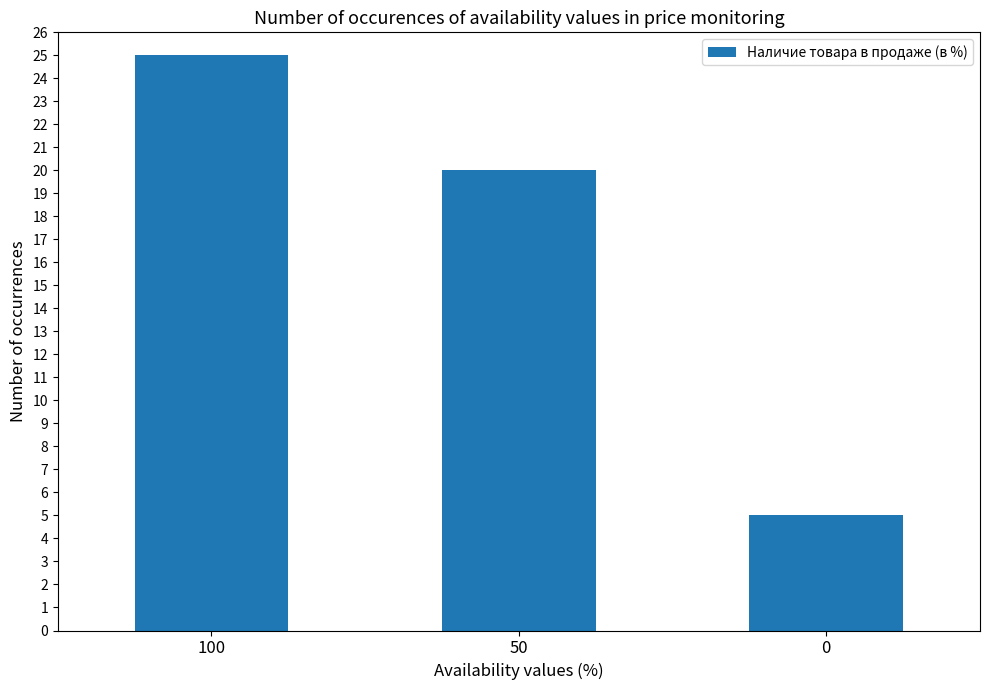

List the labels in order of value, smallest first.

0, 50, 100